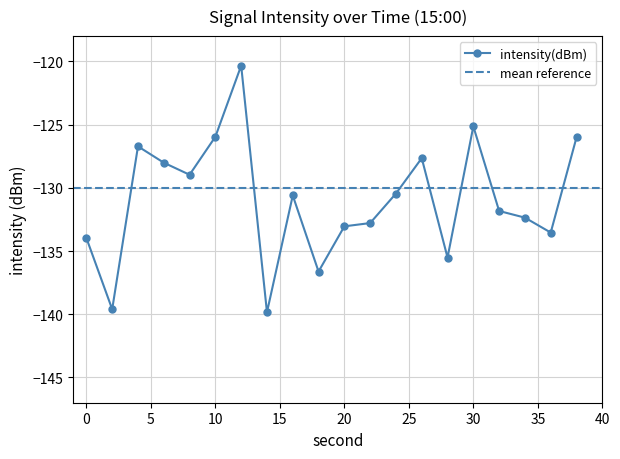

Rank the categories by value from lowest to highest.

14, 2, 18, 28, 0, 36, 20, 22, 34, 32, 16, 24, 8, 6, 26, 4, 38, 10, 30, 12